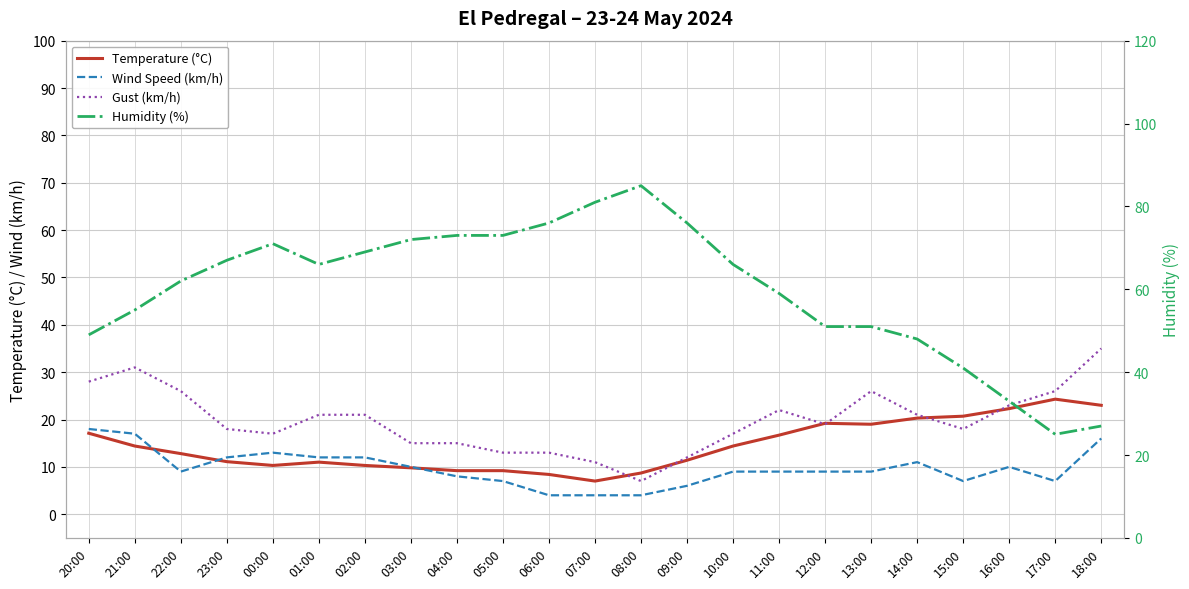

True or false: Humidity (%) has more than 2 interior local peaks.

False